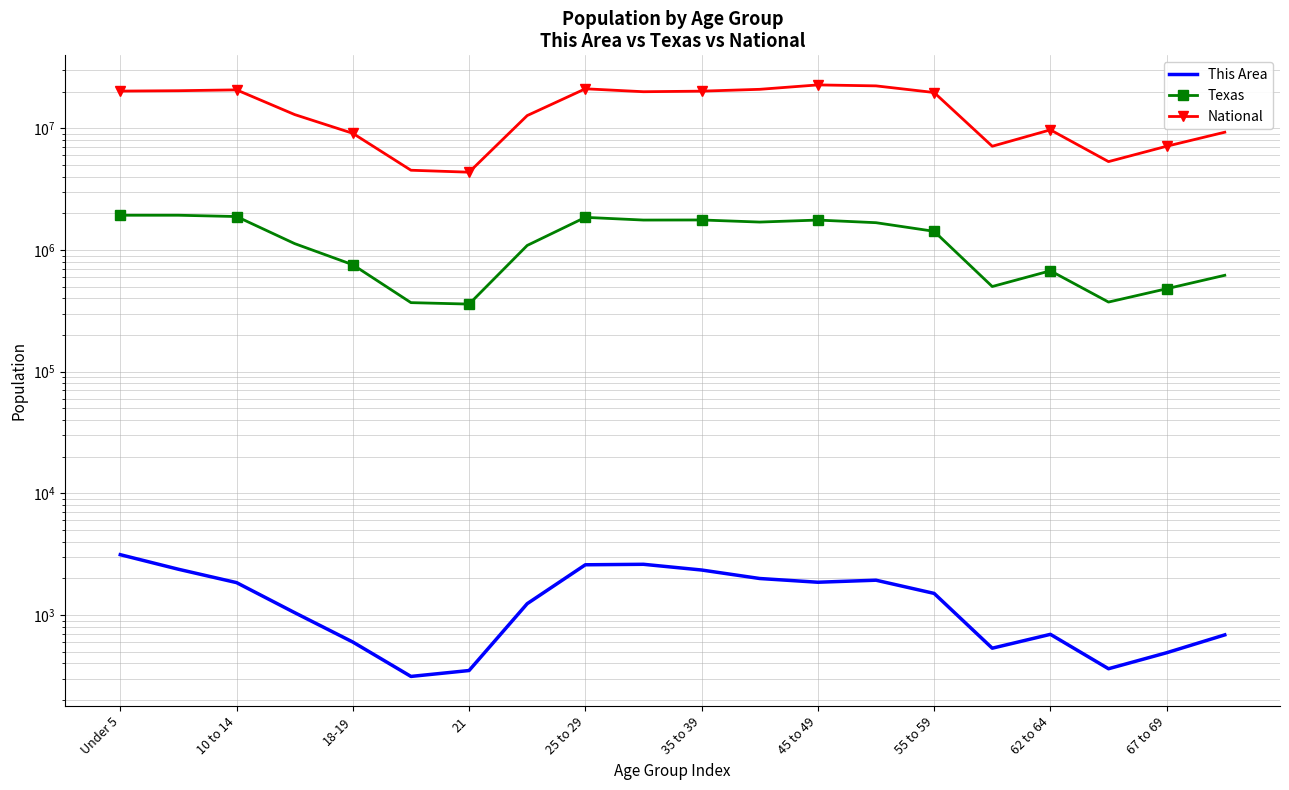

What value does the This Area series have at 67 to 69, to the nearest 100?

500